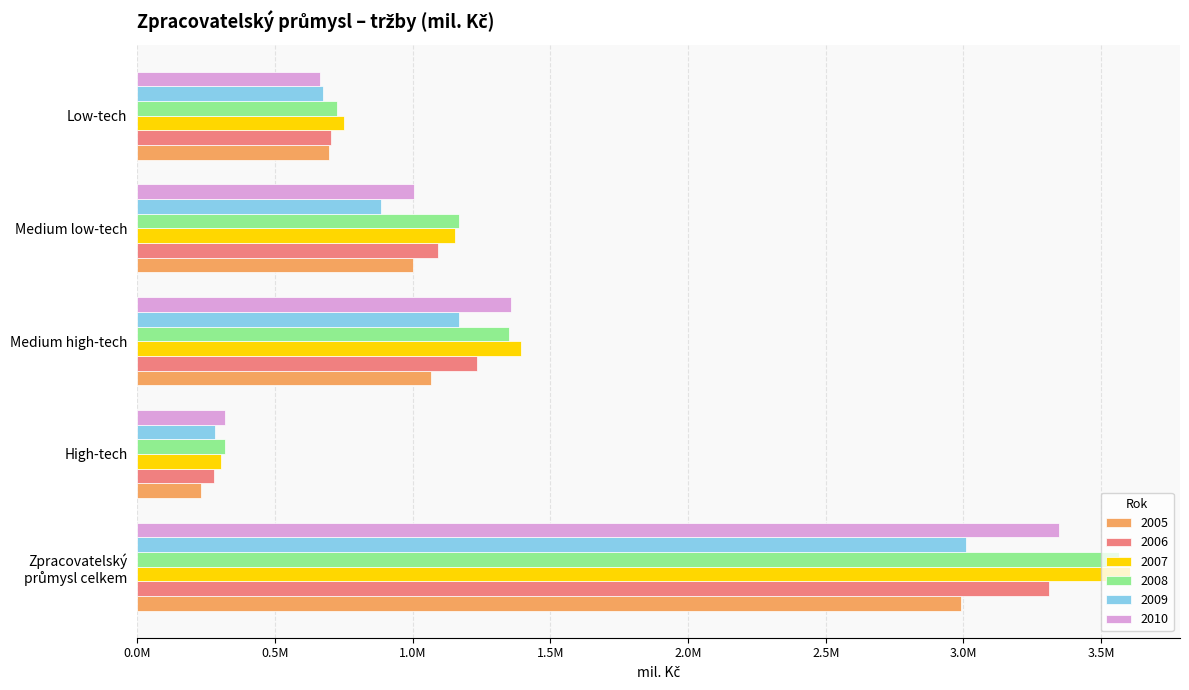

What are all the series names shown in the legend?

2005, 2006, 2007, 2008, 2009, 2010